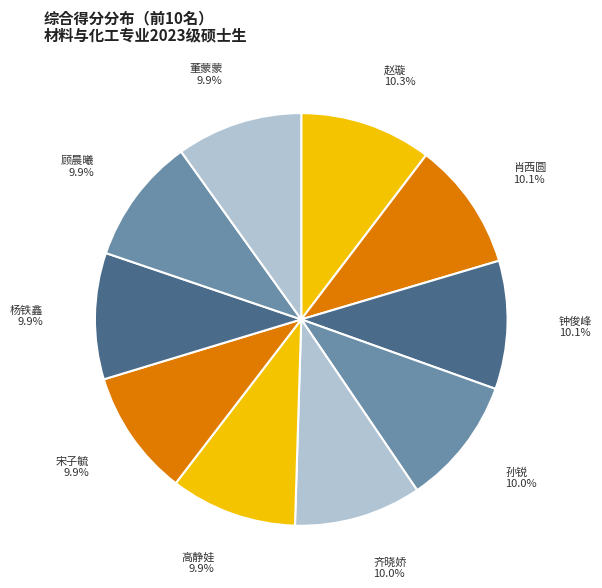

How many segments does this pie chart have?

10